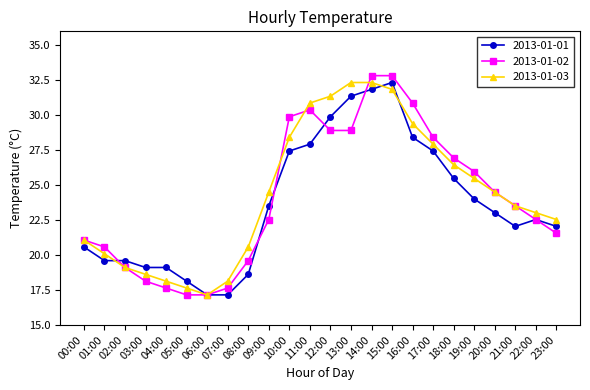

What is the approximate value of 2013-01-02 at 08:00?

19.6